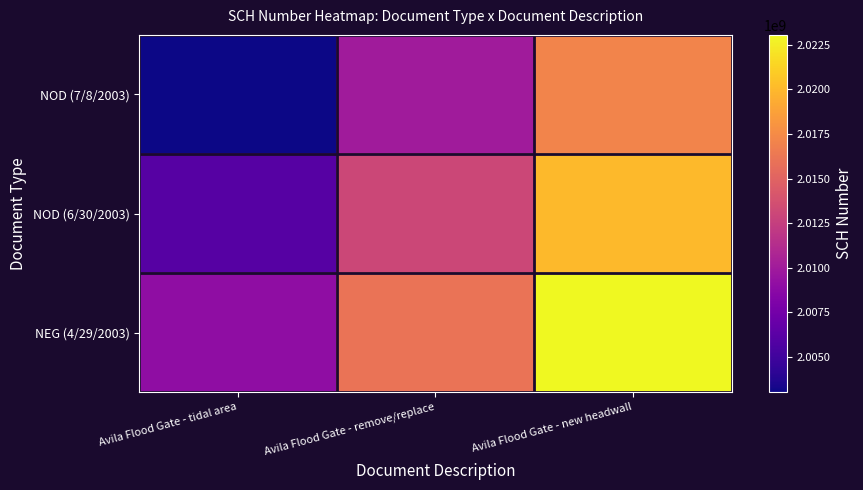

Reading right to left, extract all data points from this chart.

NOD (7/8/2003): Avila Flood Gate - new headwall=2017041183	Avila Flood Gate - remove/replace=2010041183	Avila Flood Gate - tidal area=2003041183
NOD (6/30/2003): Avila Flood Gate - new headwall=2020041183	Avila Flood Gate - remove/replace=2013041183	Avila Flood Gate - tidal area=2006041183
NEG (4/29/2003): Avila Flood Gate - new headwall=2023041183	Avila Flood Gate - remove/replace=2016041183	Avila Flood Gate - tidal area=2009041183